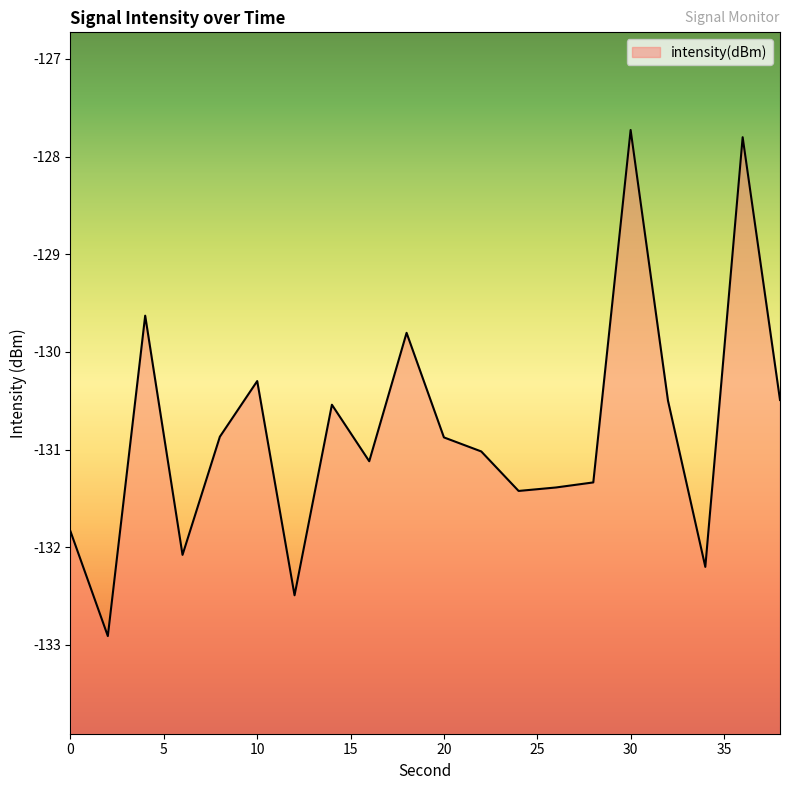

Is it true that the value at 36 is -127.8?

True